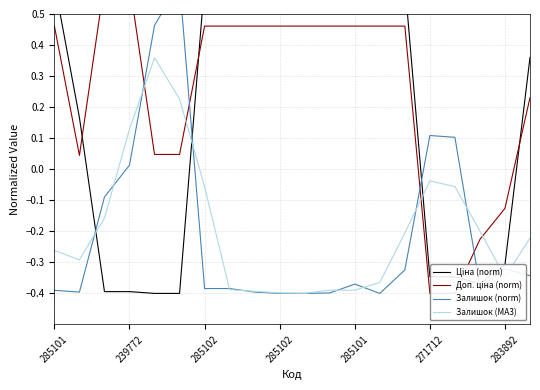

At how many categories does at least one series exceed 0?

18